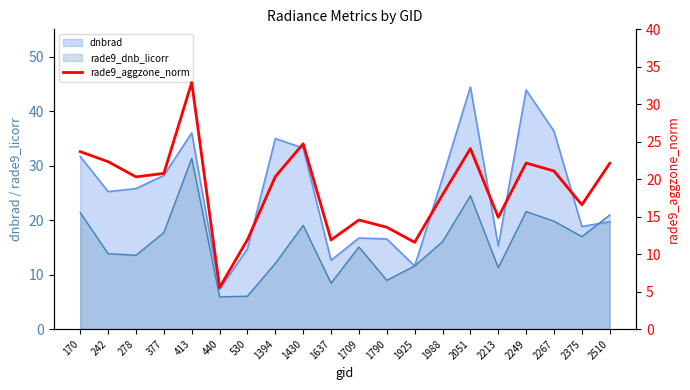

How many data points does each series have?

20